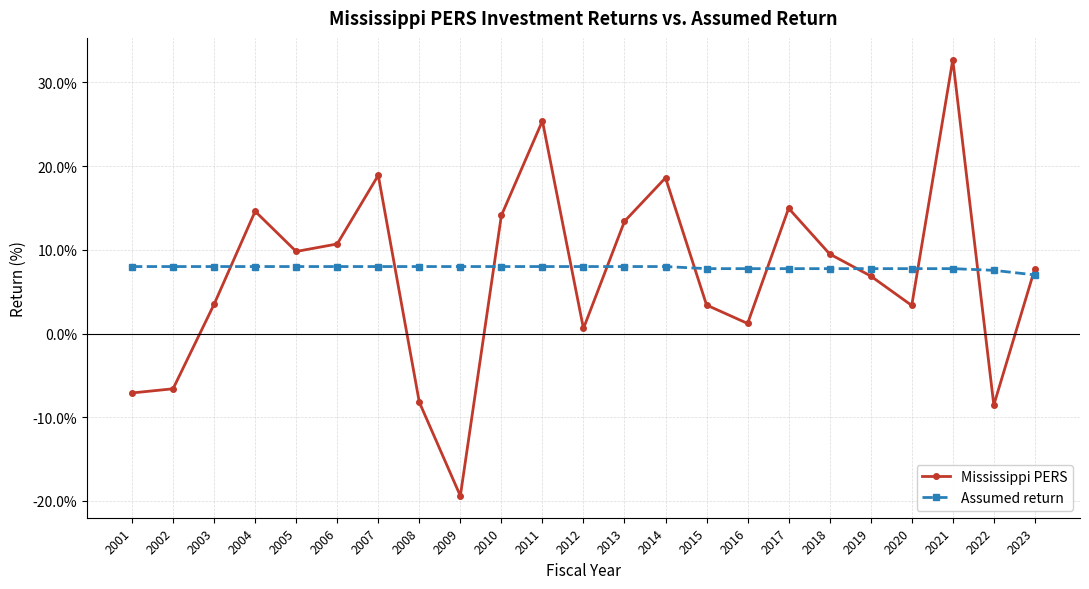

How many values in Mississippi PERS are above zero?

18